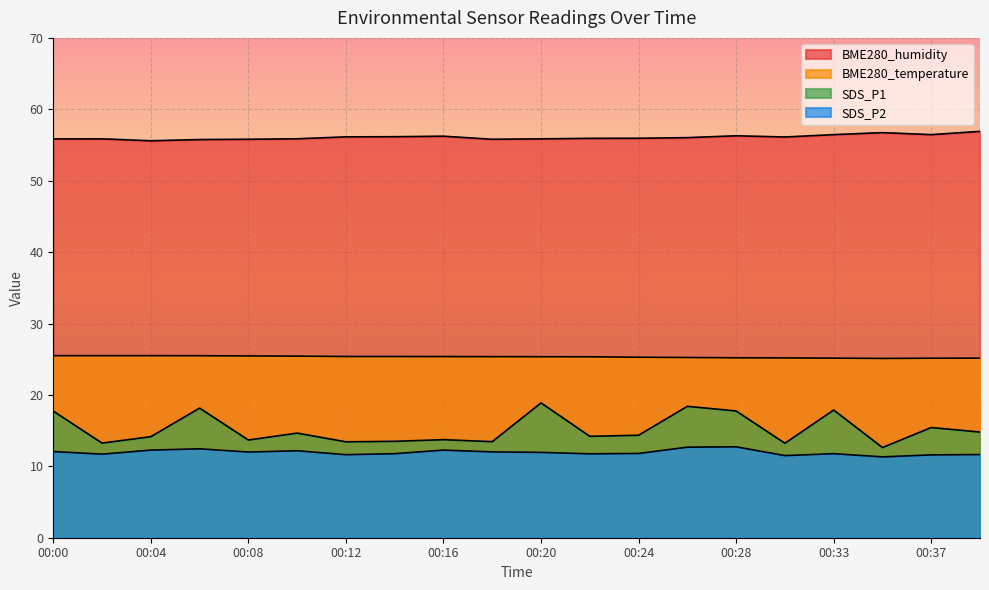

How many lines are shown in the chart?

4